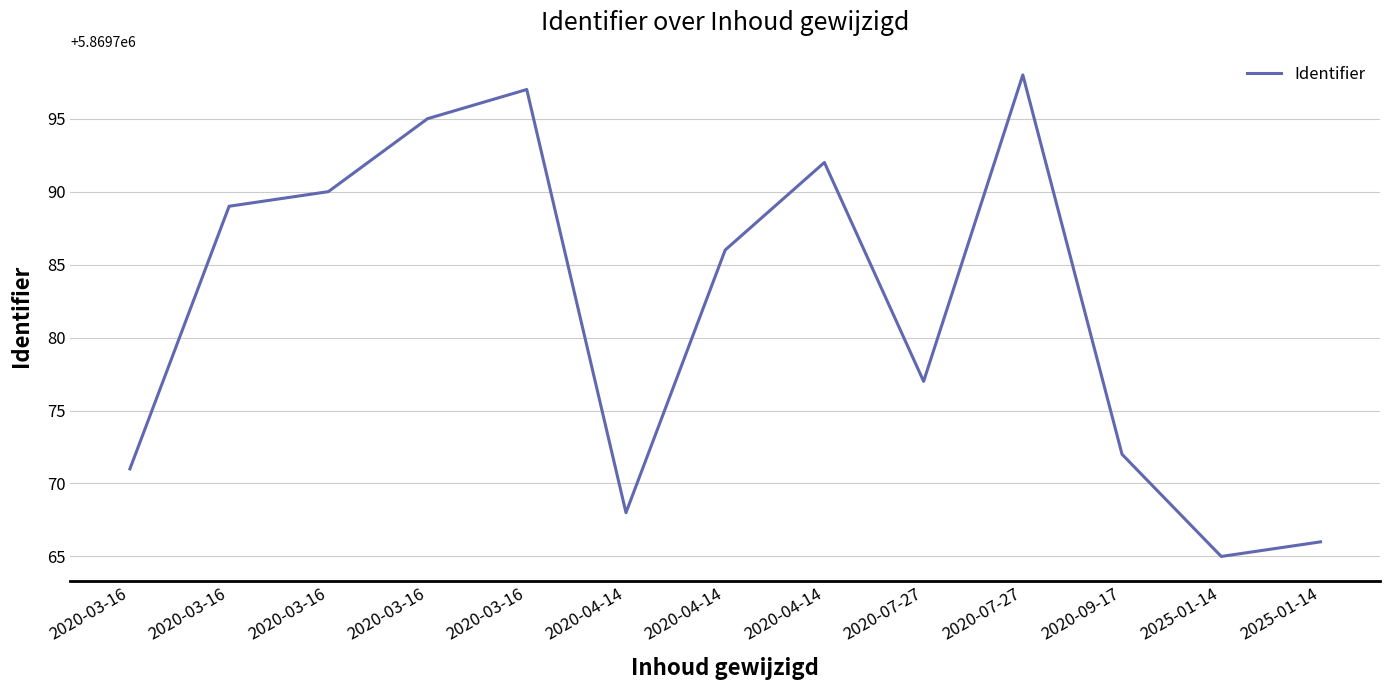

Does the chart have visible grid lines?

Yes